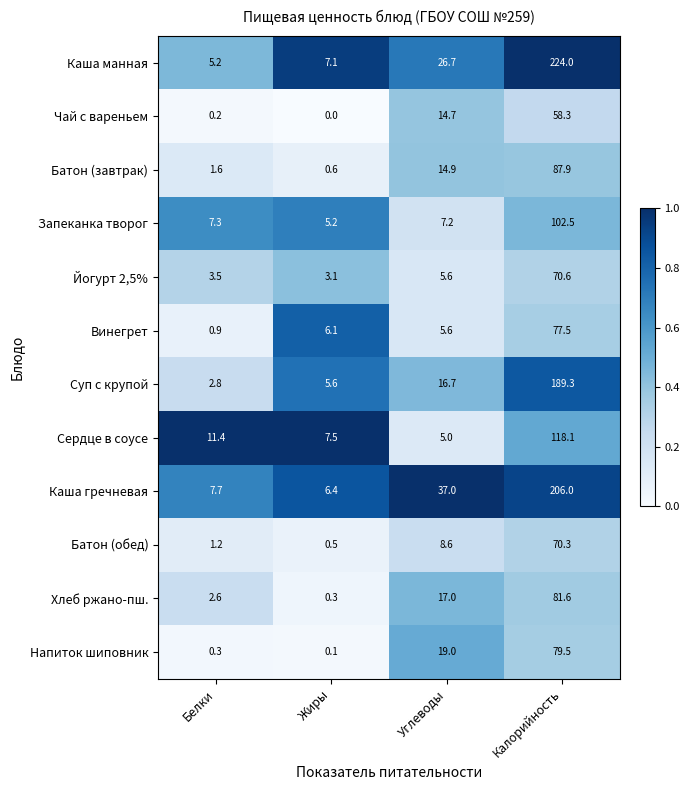

The value of Суп с крупой at Белки is 4.9. True or false?

False